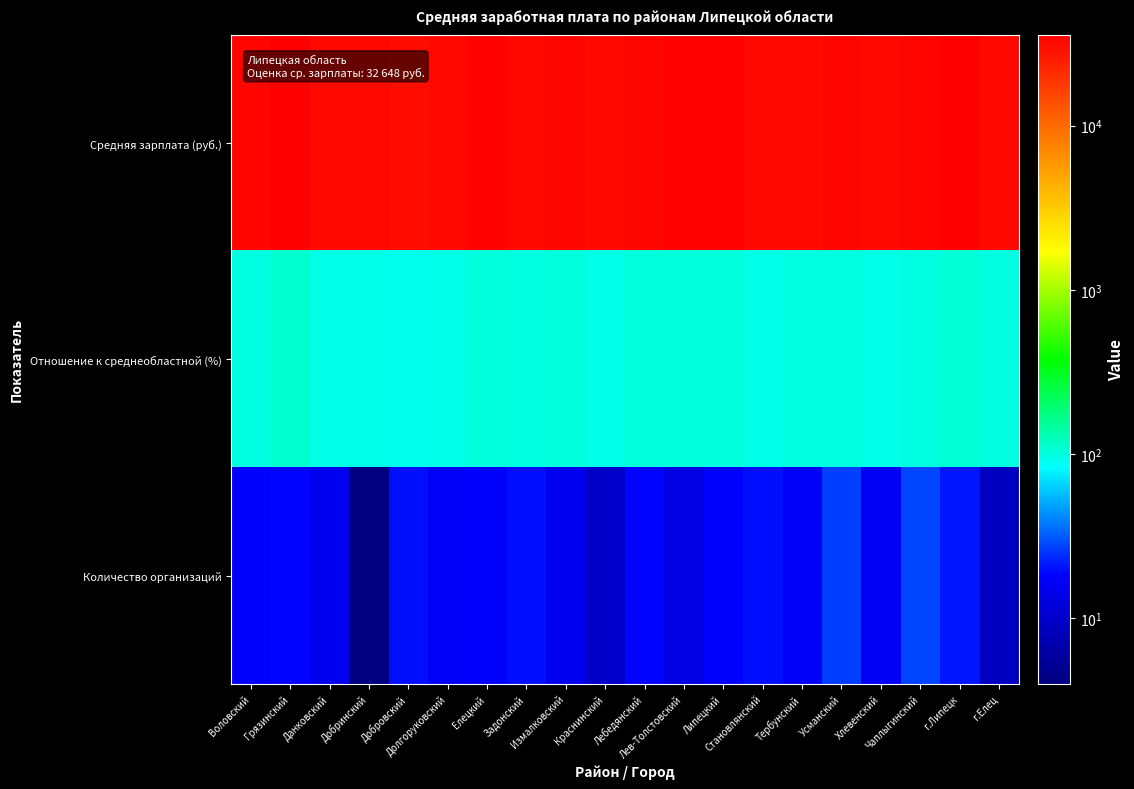

What is the spread (max minus min) of values at Воловский?

32768.6